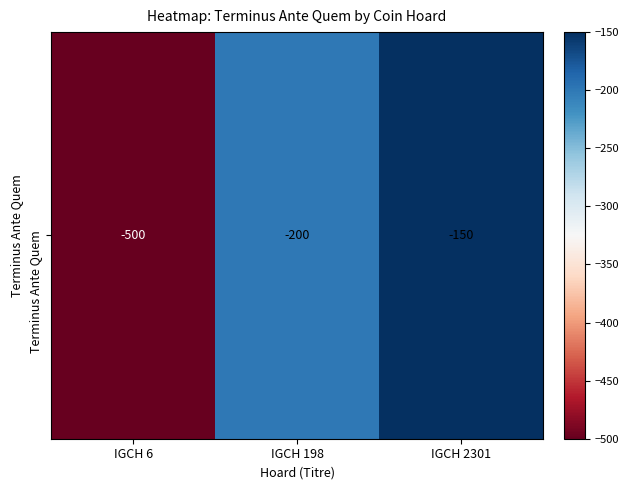

At which category does the chart reach its minimum across all series?

IGCH 6